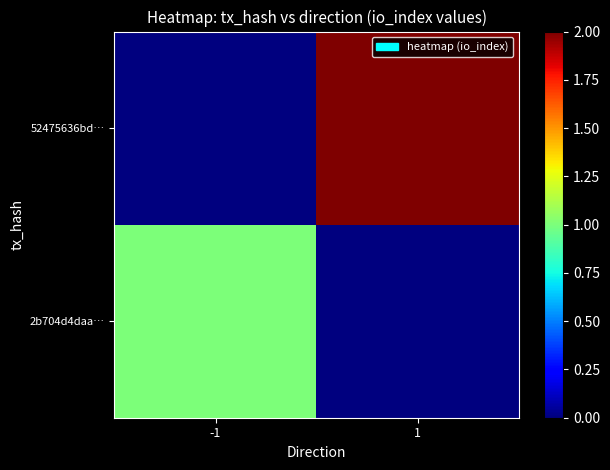

What is the maximum value shown in the chart?

2